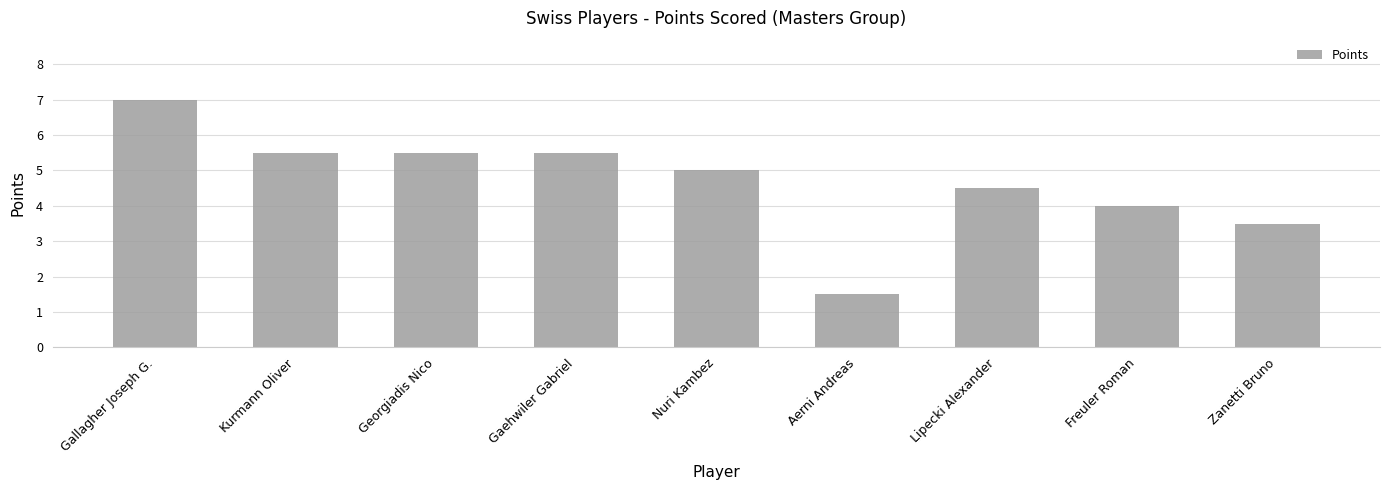

What position from the right is Freuler Roman?

2